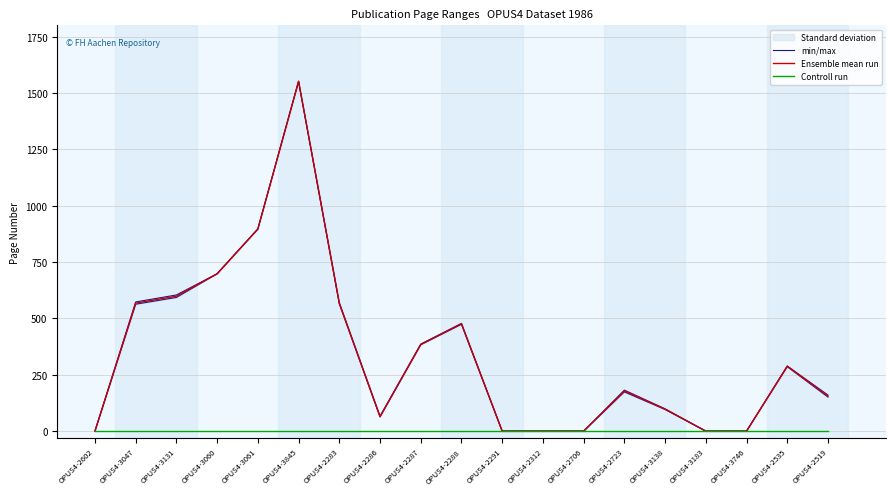

What is the label of the 9th point from the left?

OPUS4-2287